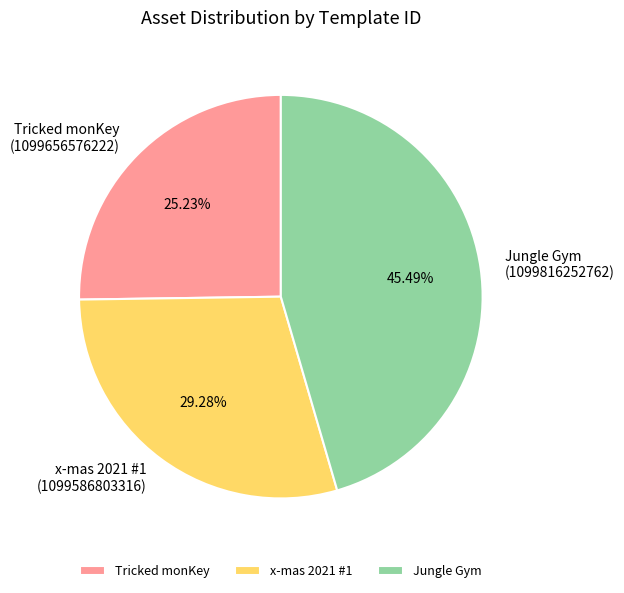

Rank the categories by value from highest to lowest.

Jungle Gym, x-mas 2021 #1, Tricked monKey